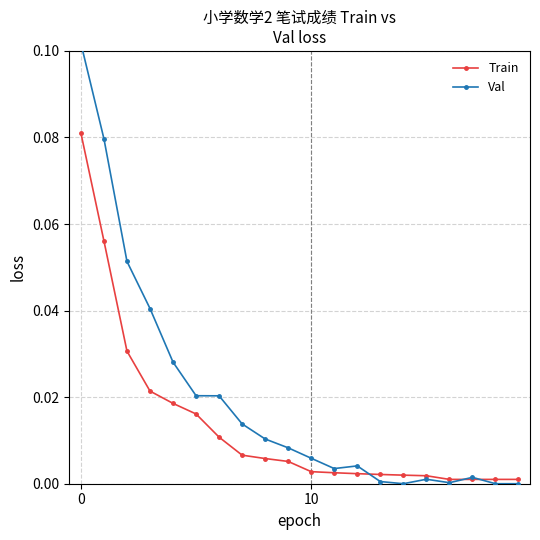

What is the highest value of the Val series?

0.1